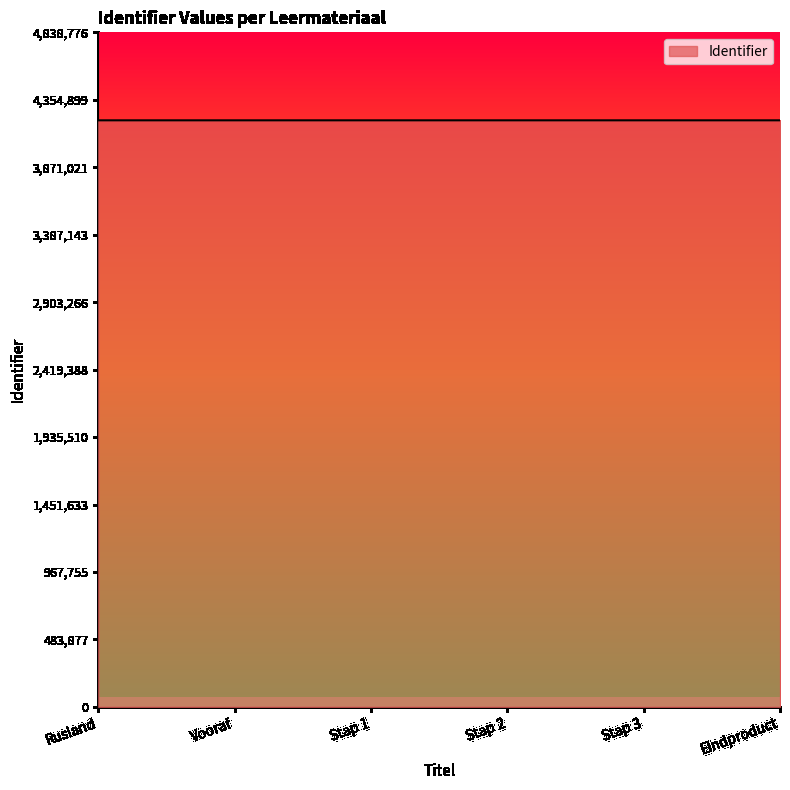

What is the maximum value shown in the chart?

4207632